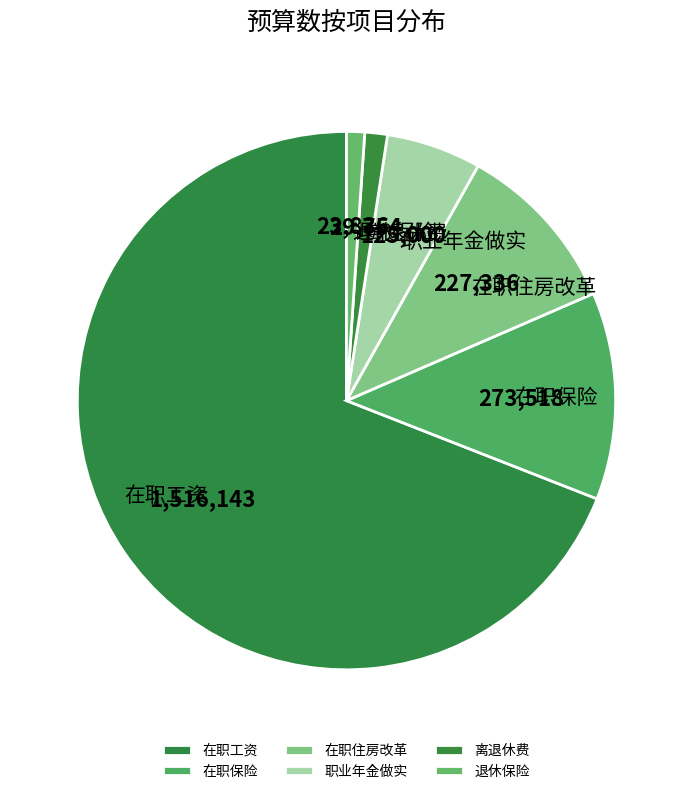

Combined, do 在职工资 and 在职保险 account for over 50%?

Yes